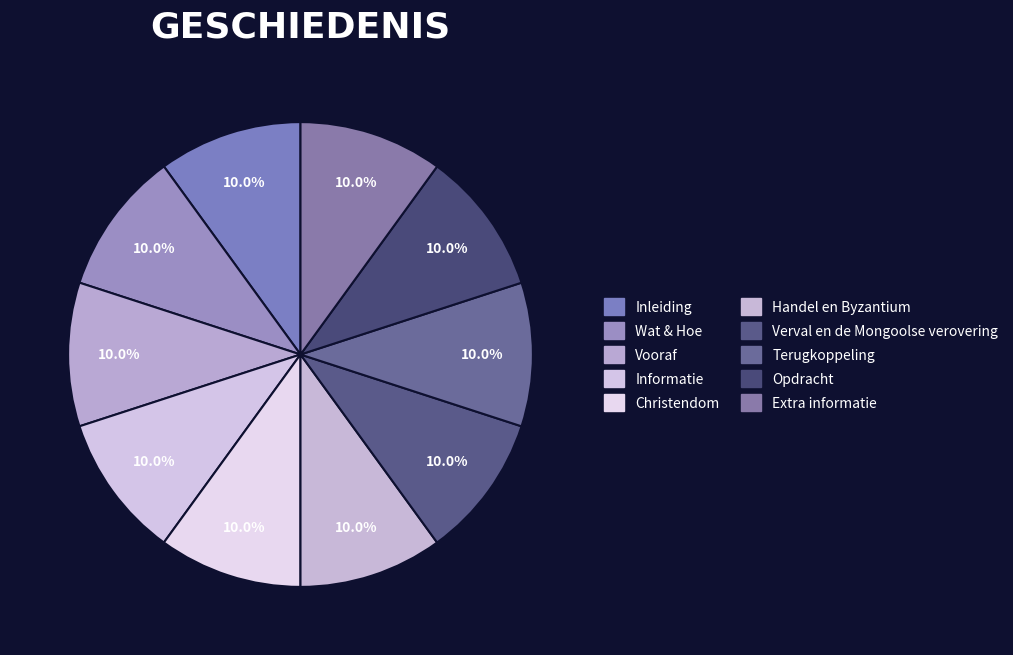

To the nearest percent, what portion does Inleiding represent?

10%